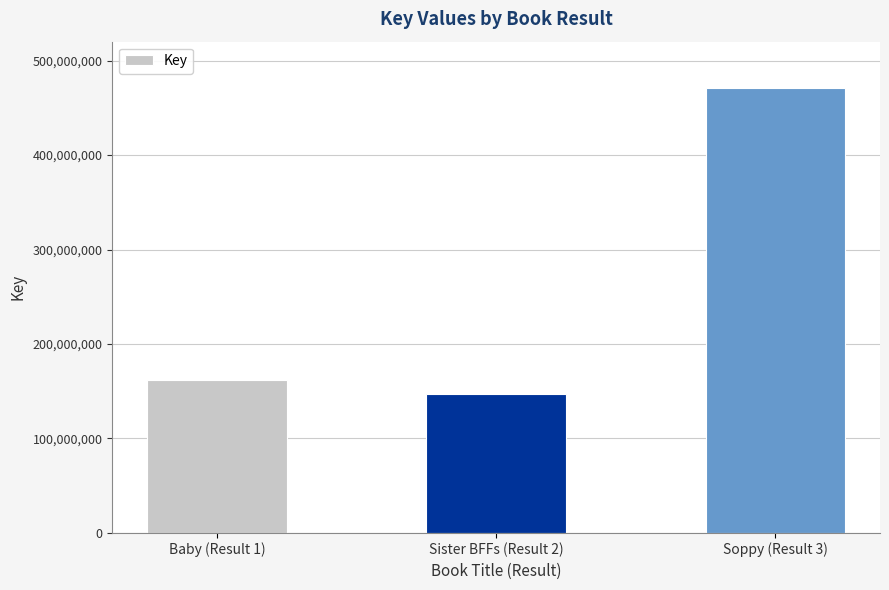

Between Sister BFFs (Result 2) and Baby (Result 1), which is larger?

Baby (Result 1)